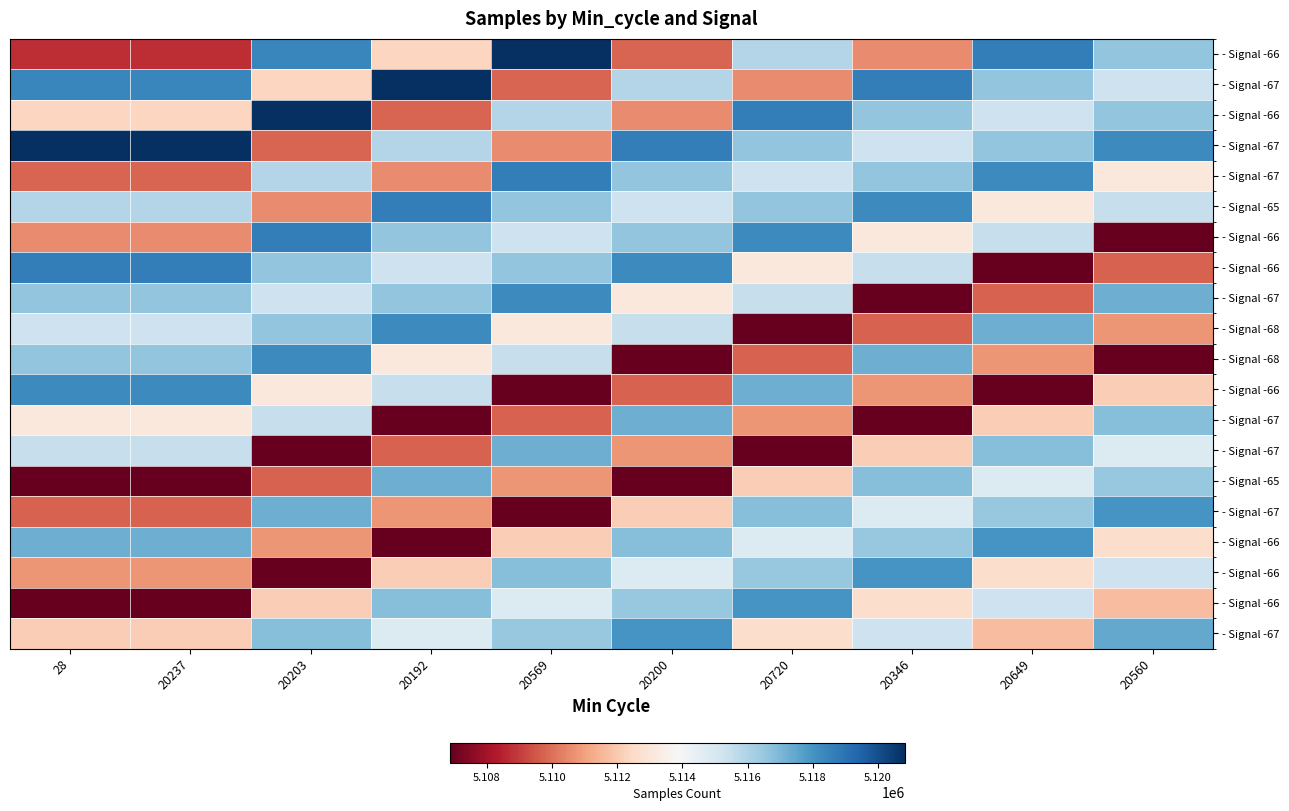

Between 20720 and 28, which is larger?

20720